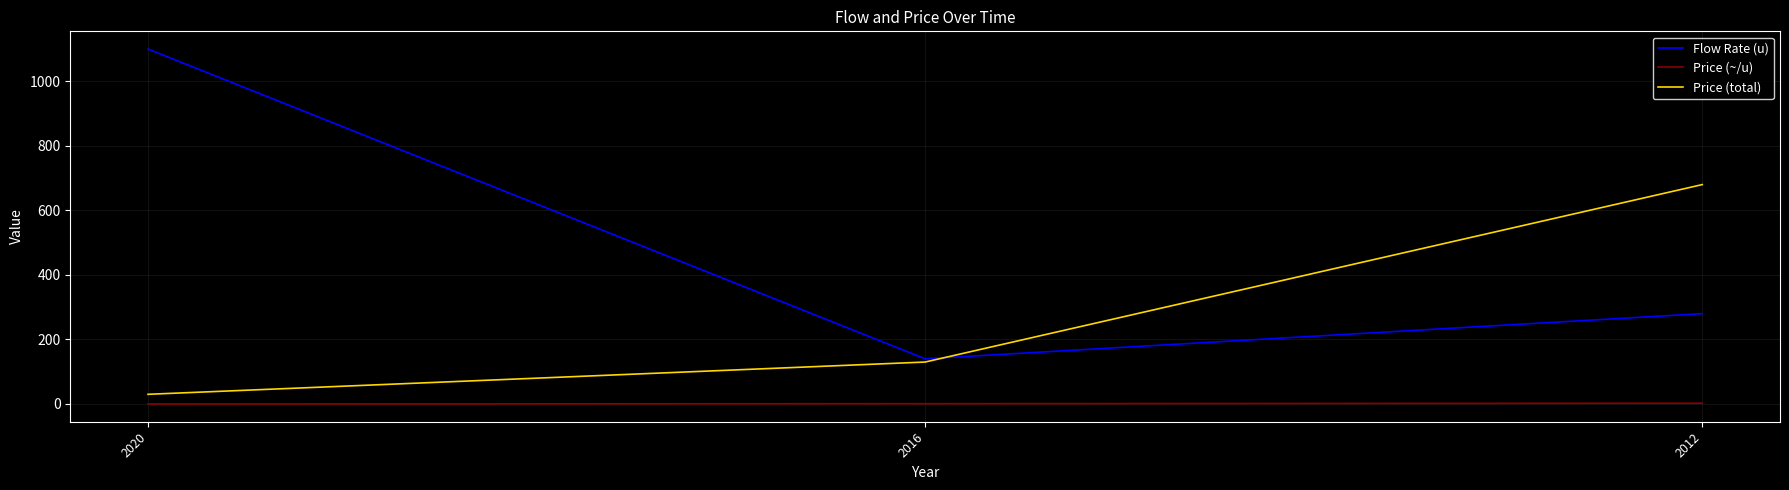

Is it true that Price (~/u) equals 0.9 at 2016?

True